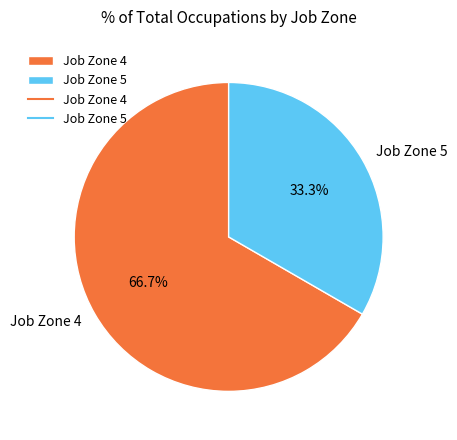

Between Job Zone 5 and Job Zone 4, which is larger?

Job Zone 4